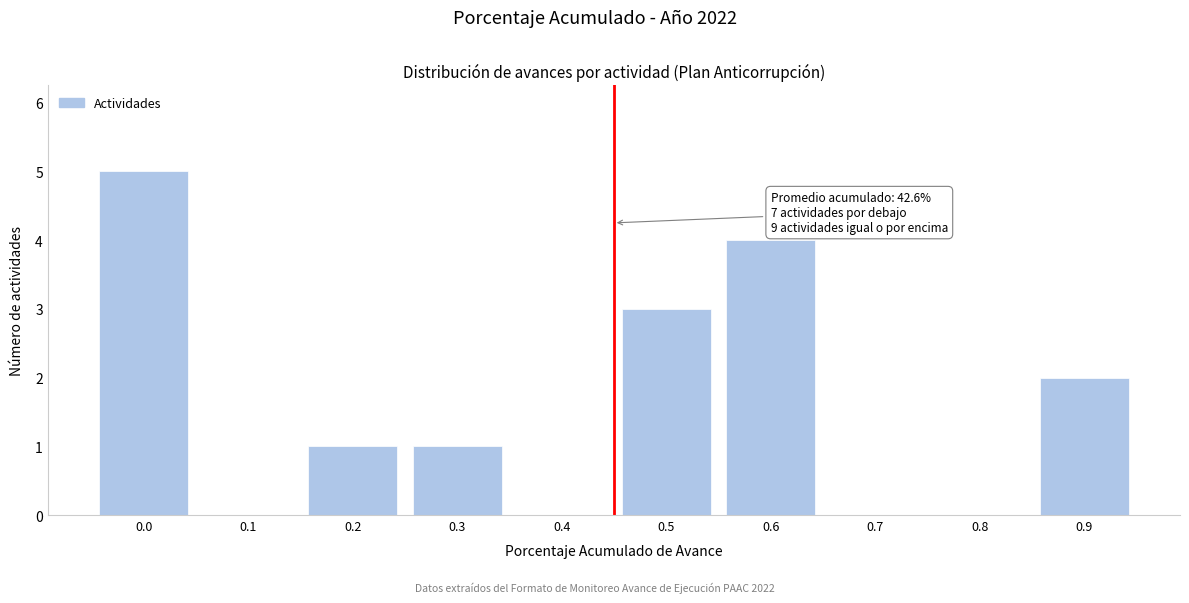

Reading right to left, extract all data points from this chart.

0.9=2	0.8=0	0.7=0	0.6=4	0.5=3	0.4=0	0.3=1	0.2=1	0.1=0	0.0=5